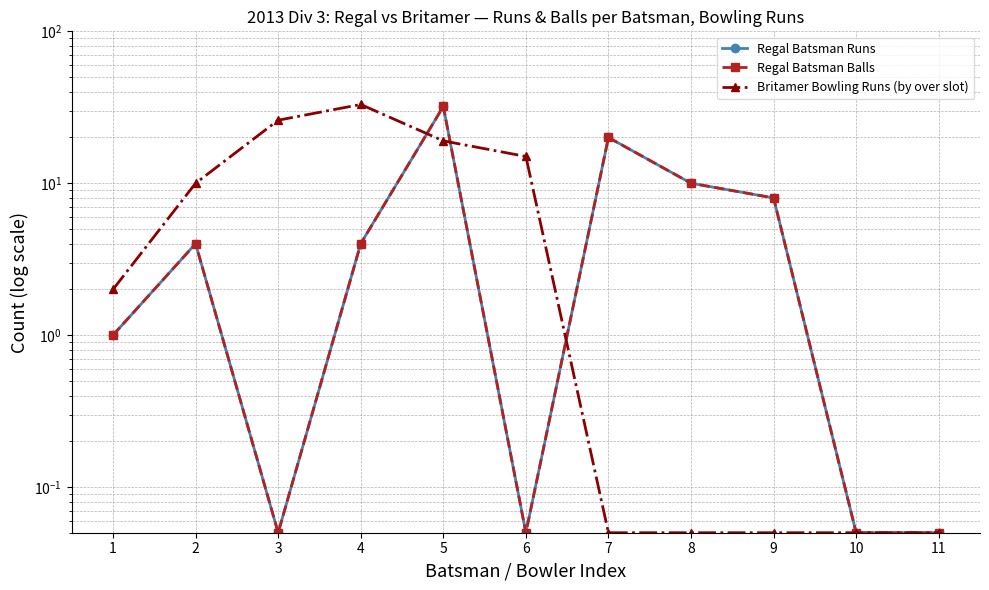

What is the difference between the maximum and minimum values in the Regal Batsman Balls series?

31.9